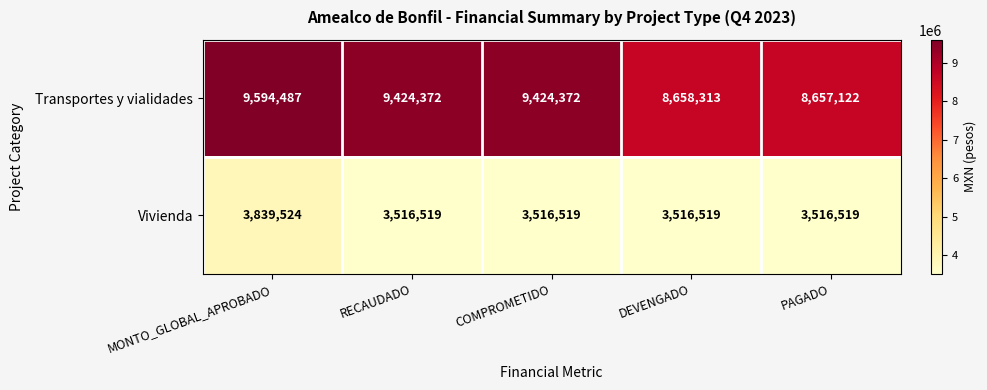

Read the Transportes y vialidades value at MONTO_GLOBAL_APROBADO, to the nearest 50.

9594500